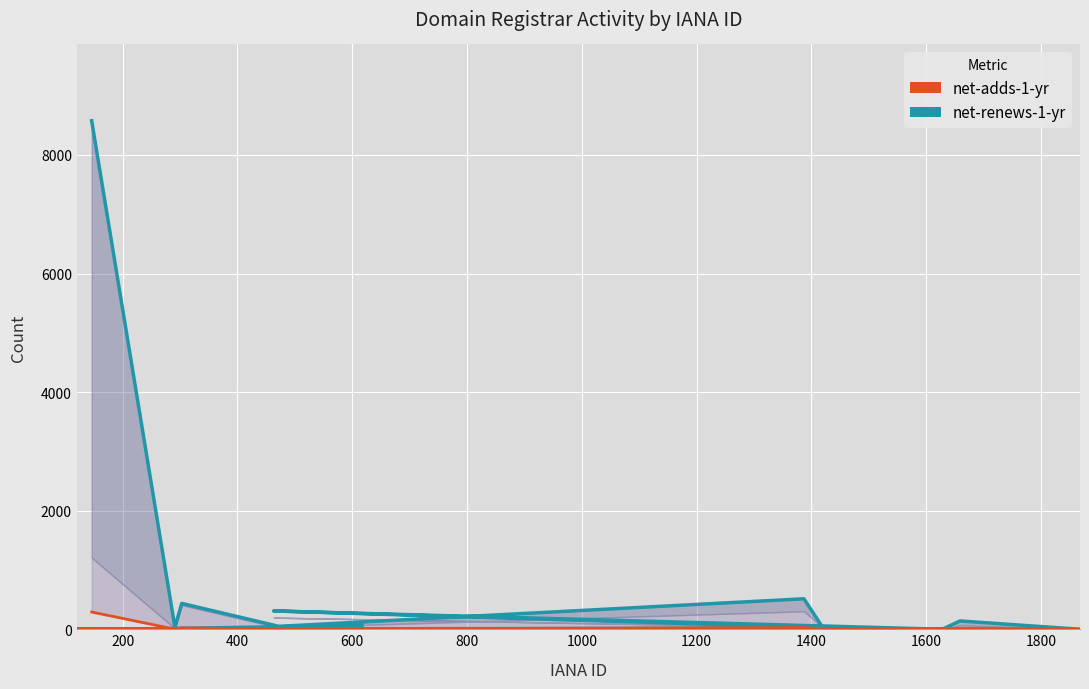

Is the value of net-adds-1-yr at 1200 greater than the value of net-renews-1-yr at 2000?

No